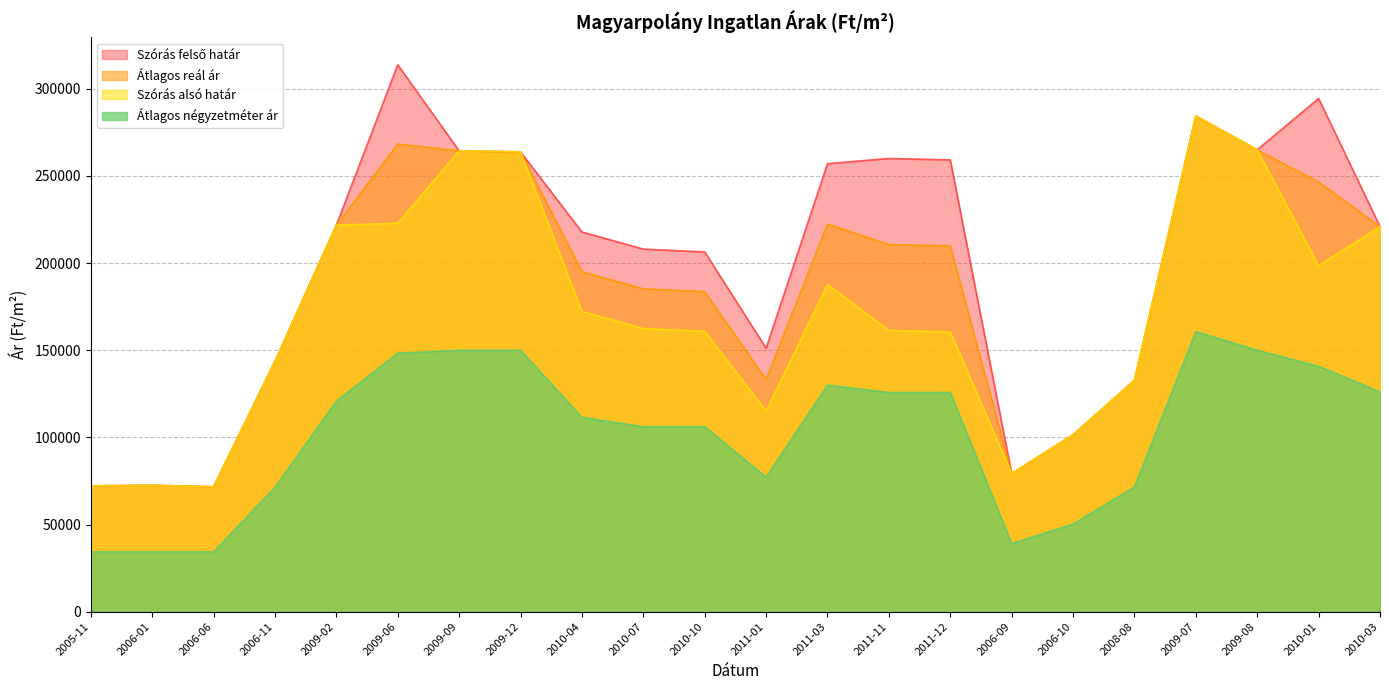

What is the average value of the Szórás felső határ series?

198268